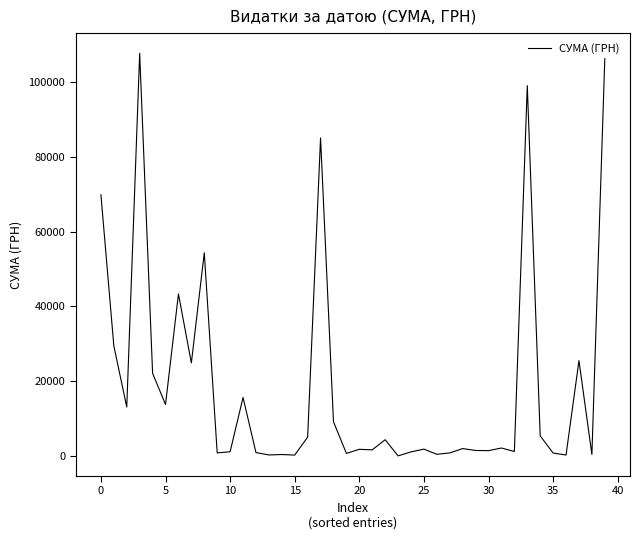

What is the greatest value displayed?

107657.1